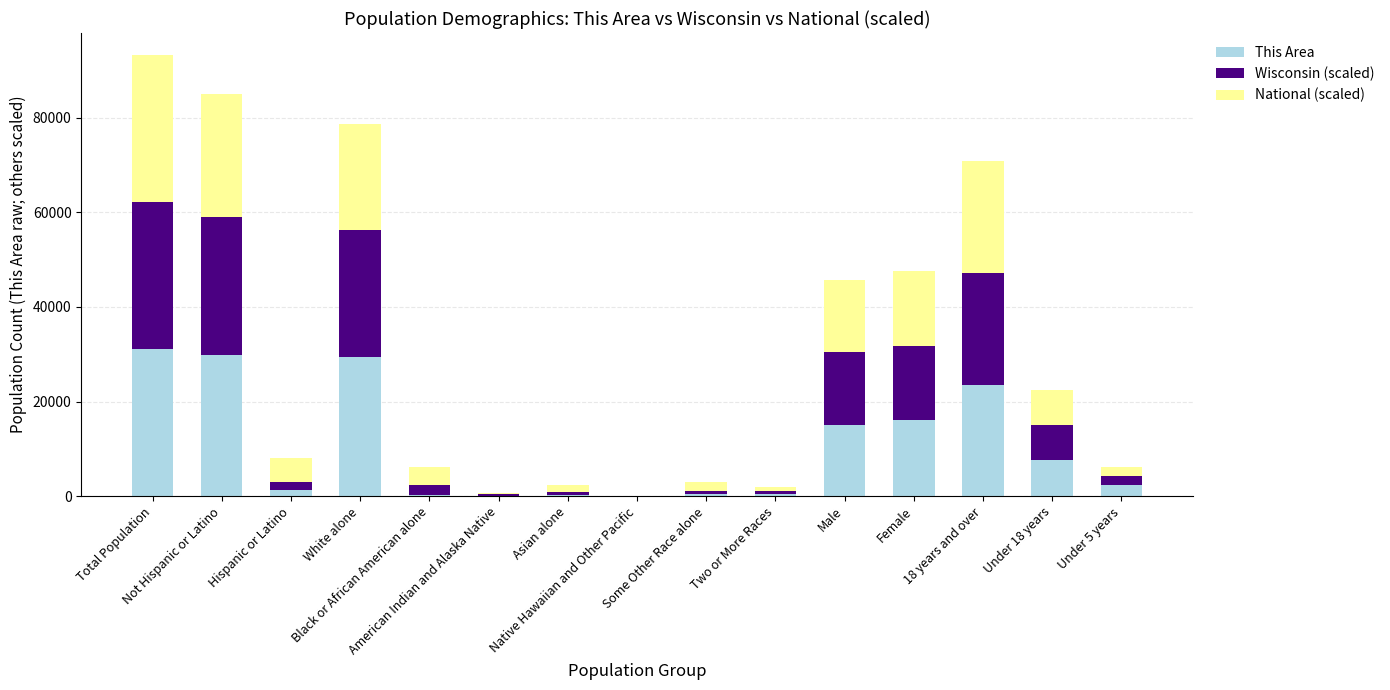

Which series has the widest spread of values?

This Area